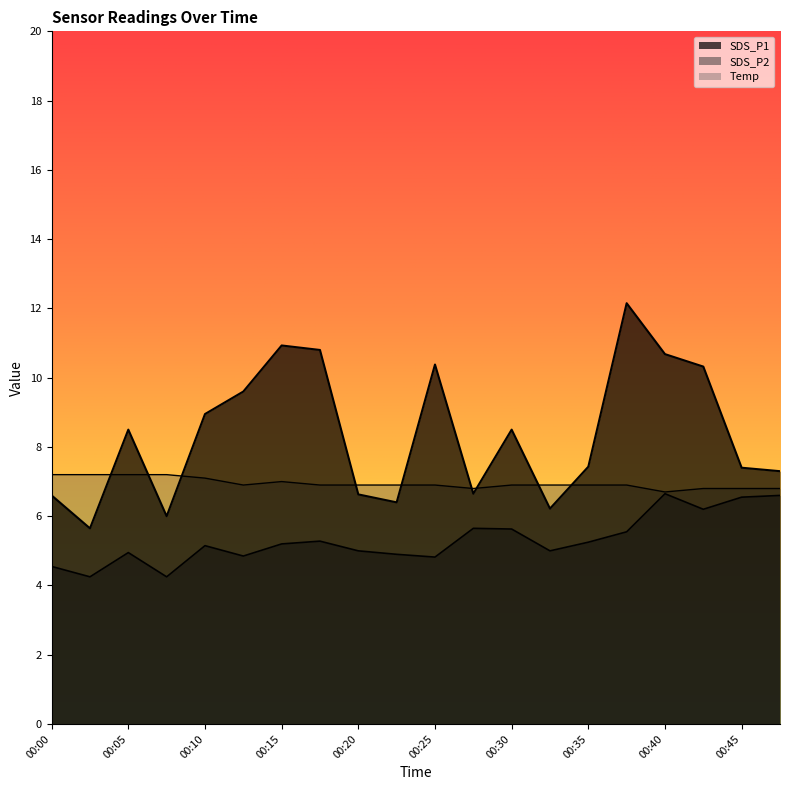

Which category has the highest value in the SDS_P1 series?

00:37